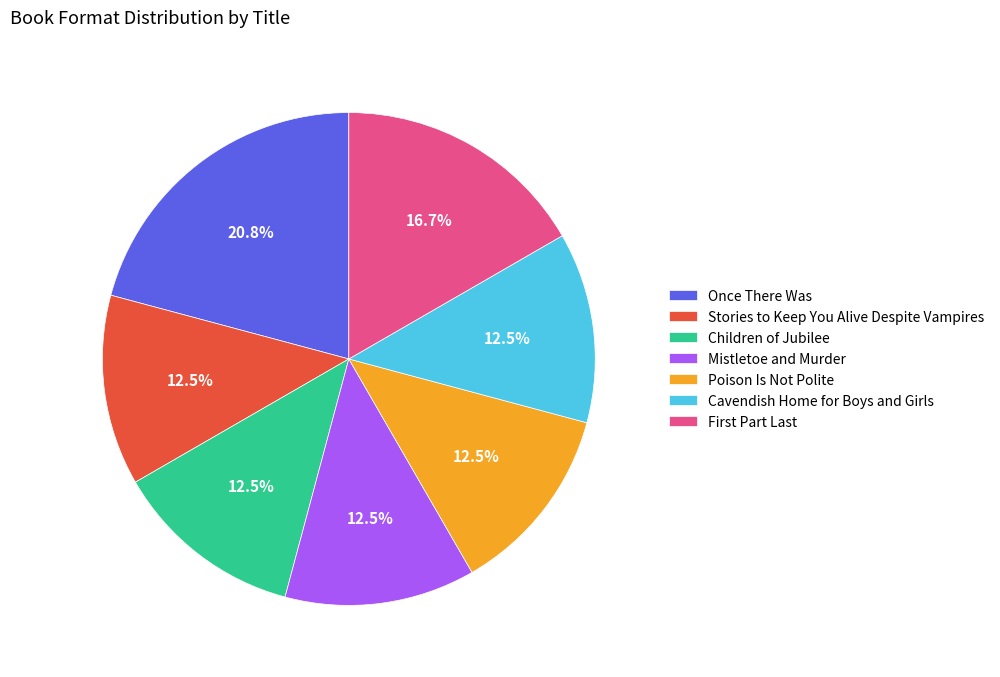

Does any single category account for the majority?

No